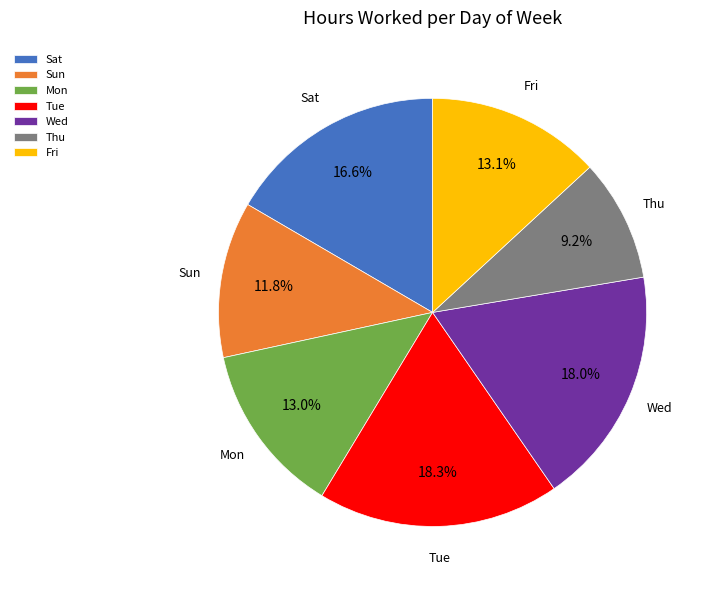

Does any single category account for the majority?

No